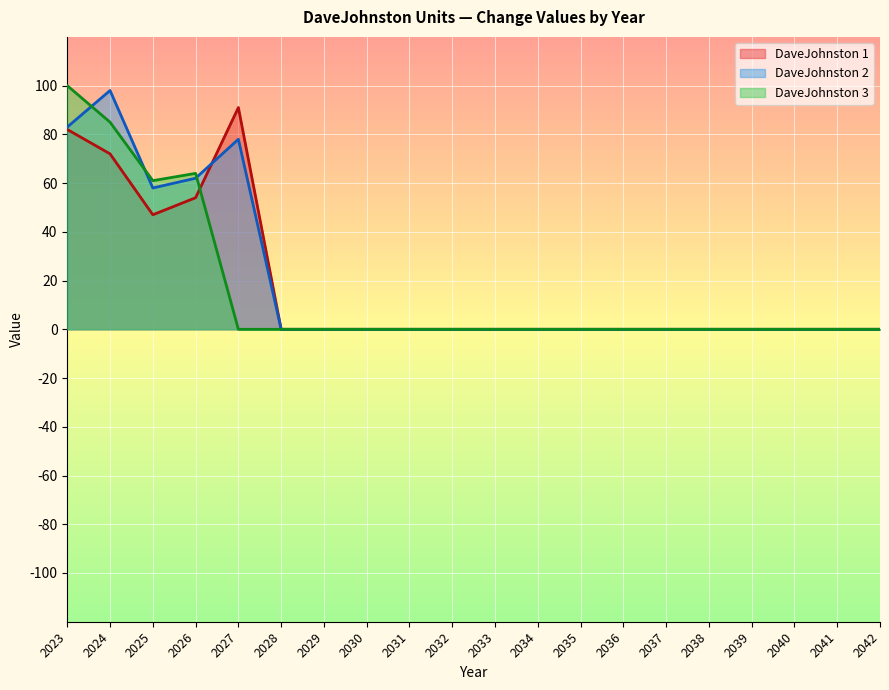

How many times do DaveJohnston 3 and DaveJohnston 1 cross each other?

1